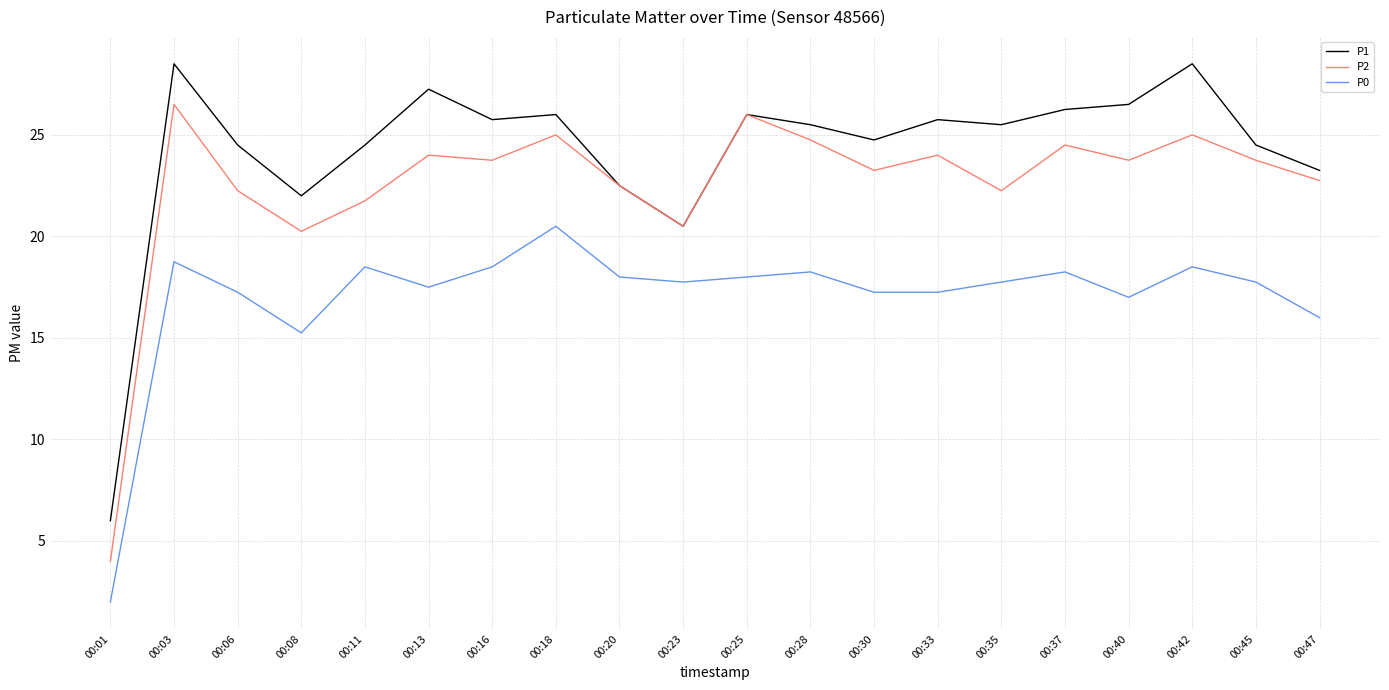

At how many categories does at least one series exceed 12?

19